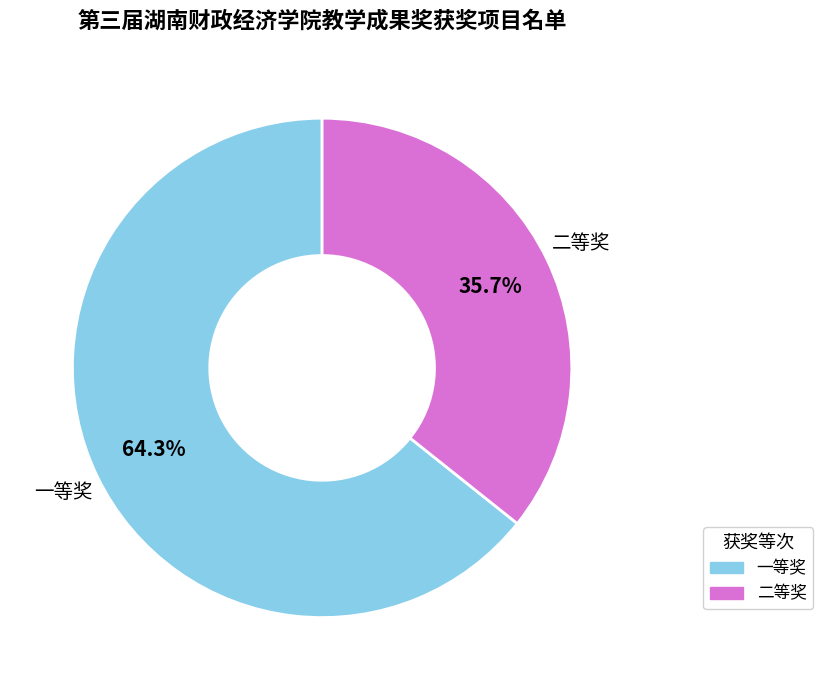

Approximately how many times larger is the value at 一等奖 compared to 二等奖?

1.8